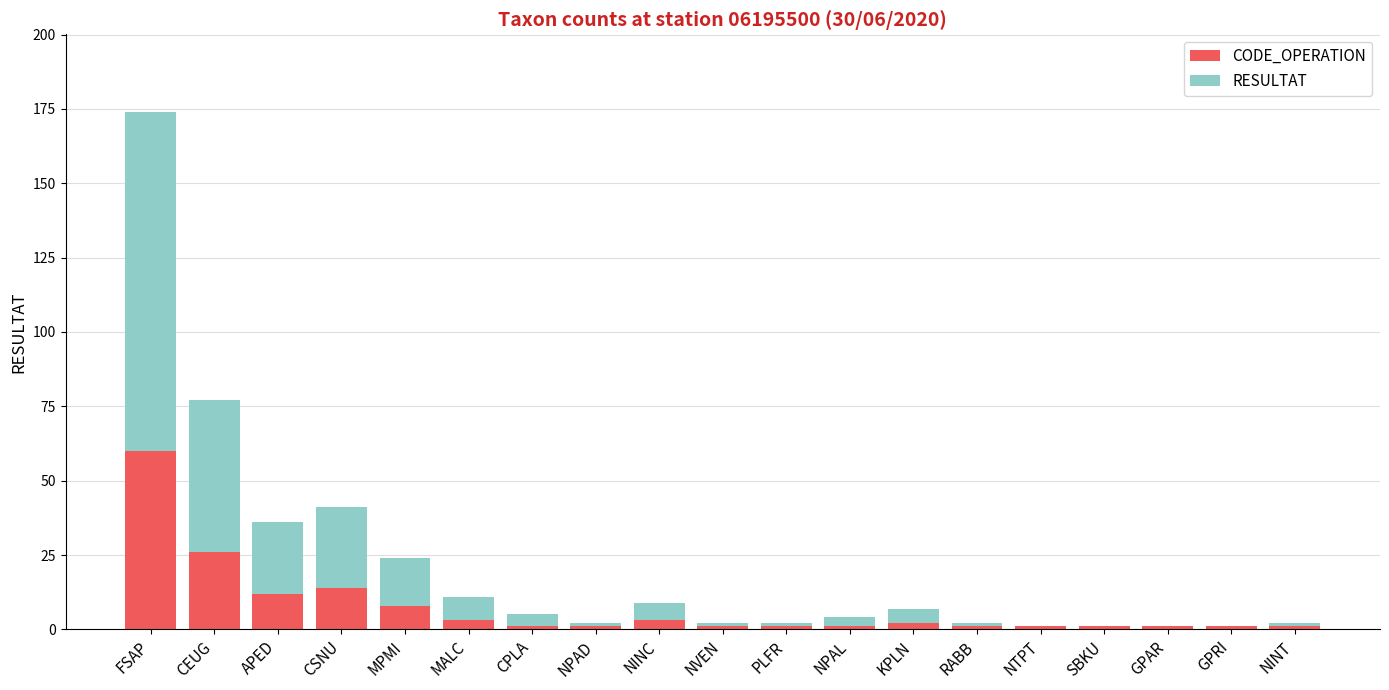

What is the maximum value for CODE_OPERATION?

60